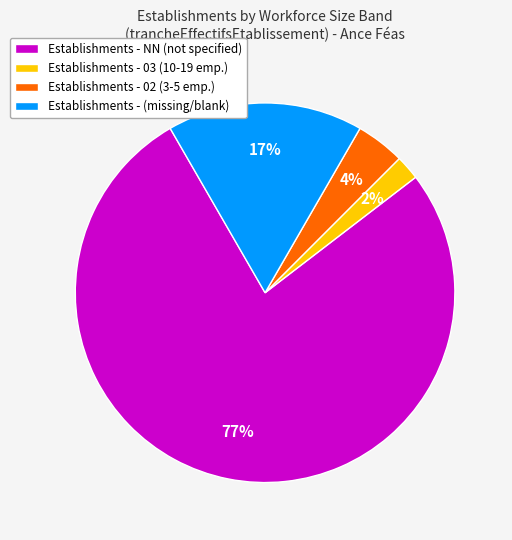

Between Establishments - NN (not specified) and Establishments - 02 (3-5 emp.), which is larger?

Establishments - NN (not specified)